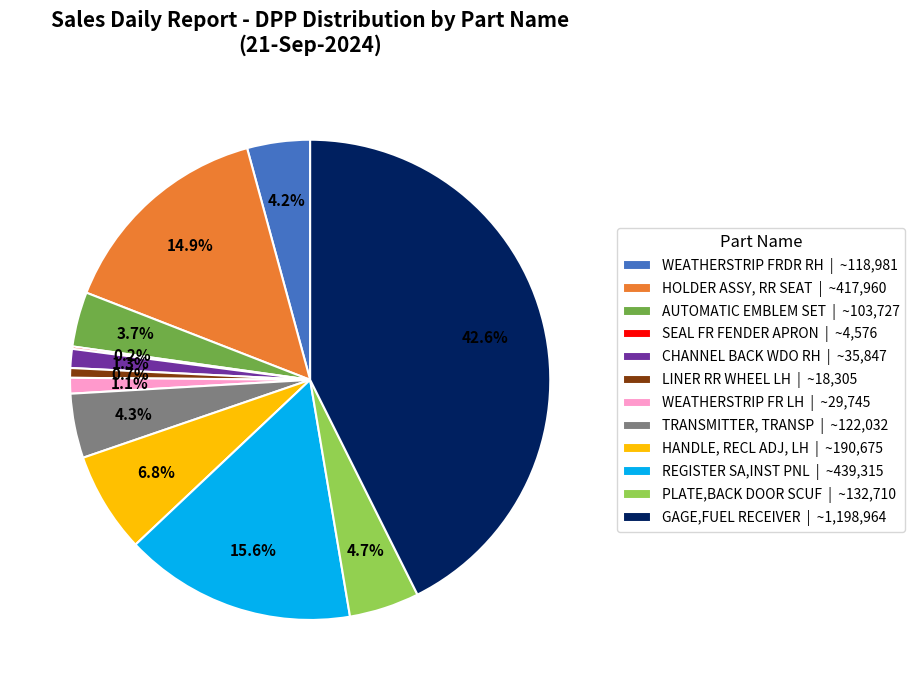

What percentage is NOT represented by PLATE,BACK DOOR SCUF?

95.3%